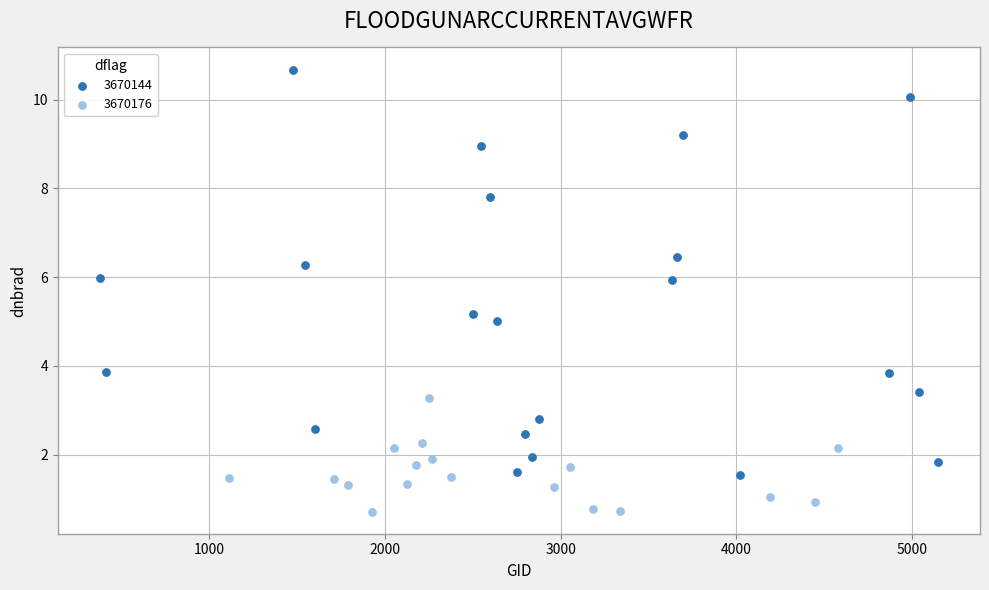

Which series reaches the maximum Y coordinate?

3670144